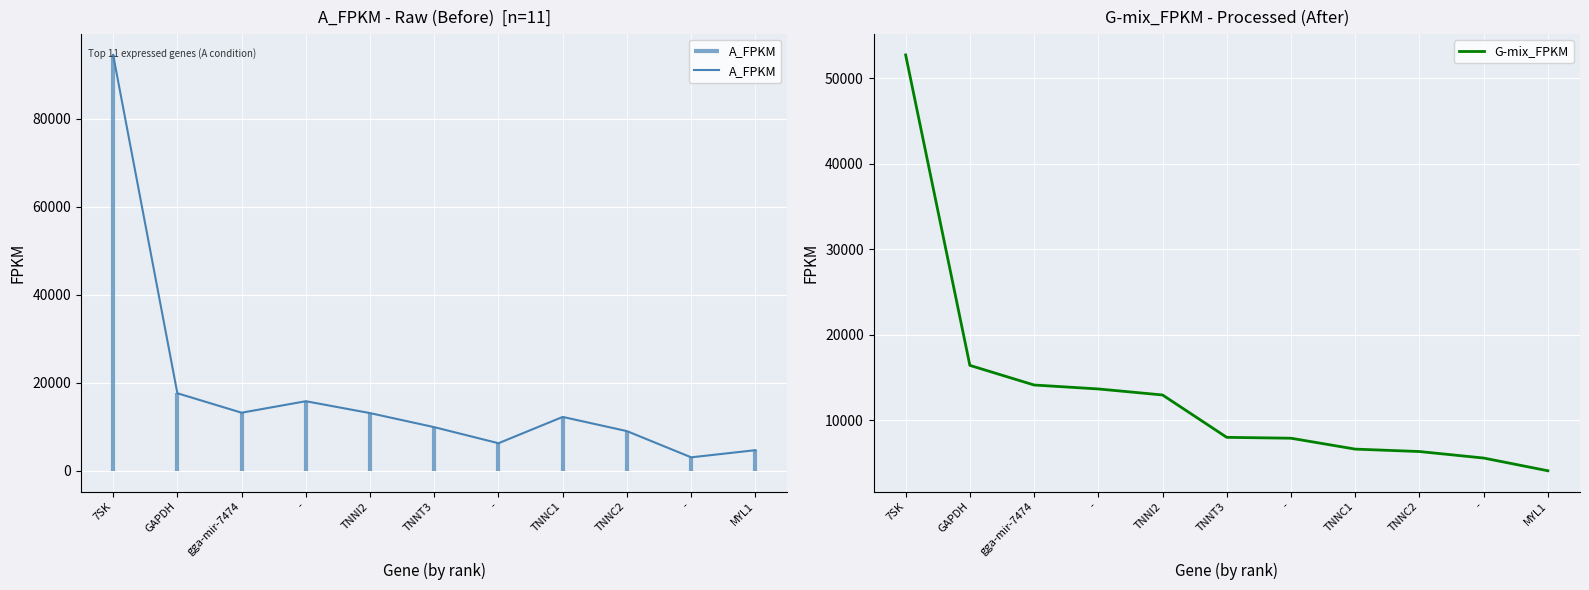

After their last crossing, which series has the higher values: A_FPKM or G-mix_FPKM?

A_FPKM